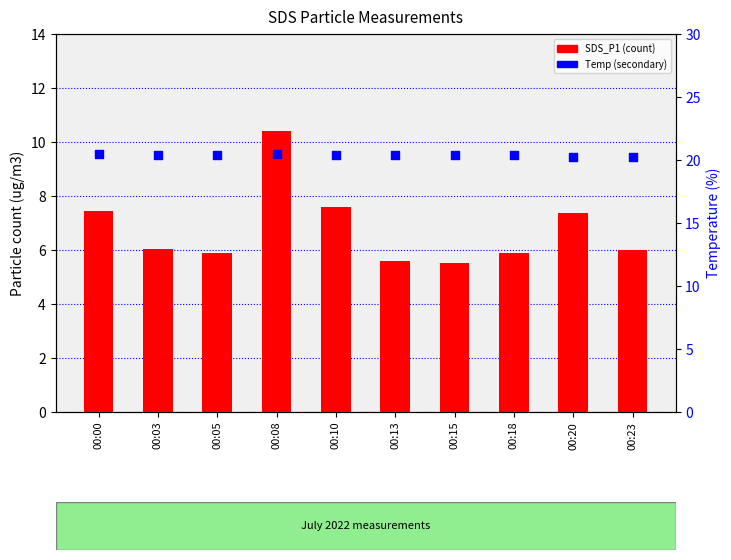

What is the total value across all series at 00:13?

26.0